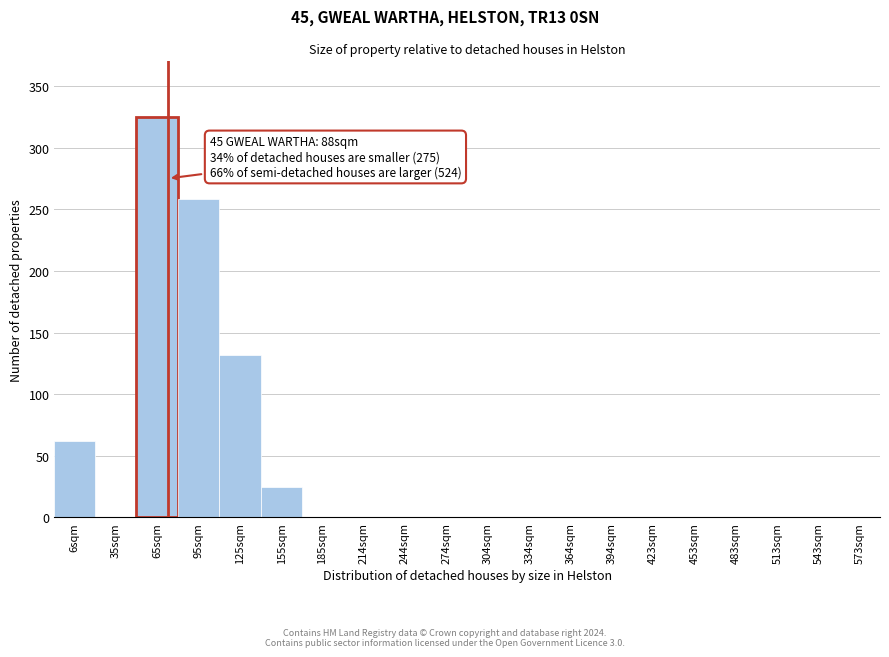

Reading left to right, extract all data points from this chart.

6sqm=62	35sqm=0	65sqm=325	95sqm=258	125sqm=132	155sqm=25	185sqm=0	214sqm=0	244sqm=0	274sqm=0	304sqm=0	334sqm=0	364sqm=0	394sqm=0	423sqm=0	453sqm=0	483sqm=0	513sqm=0	543sqm=0	573sqm=0